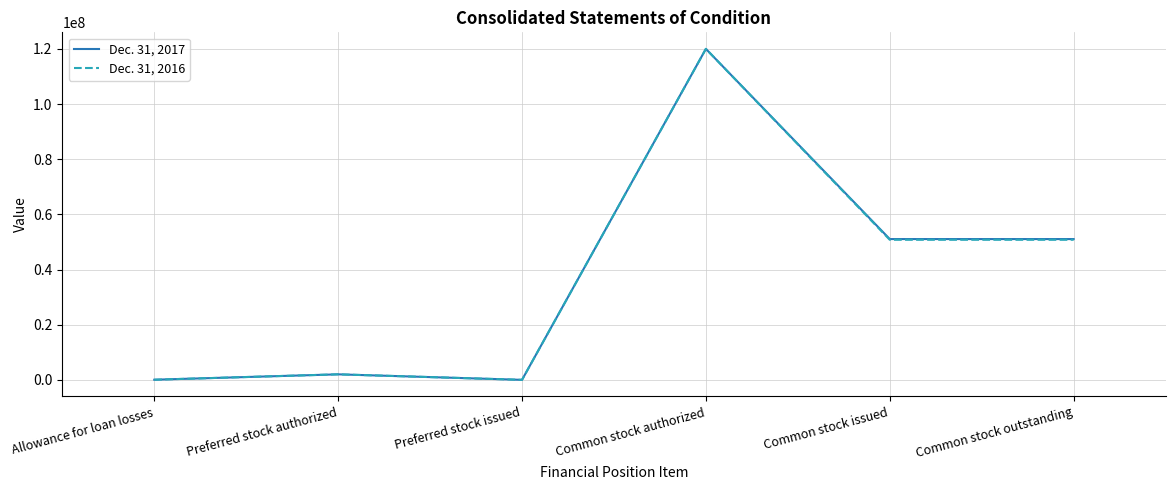

What is the maximum value shown in the chart?

120000000